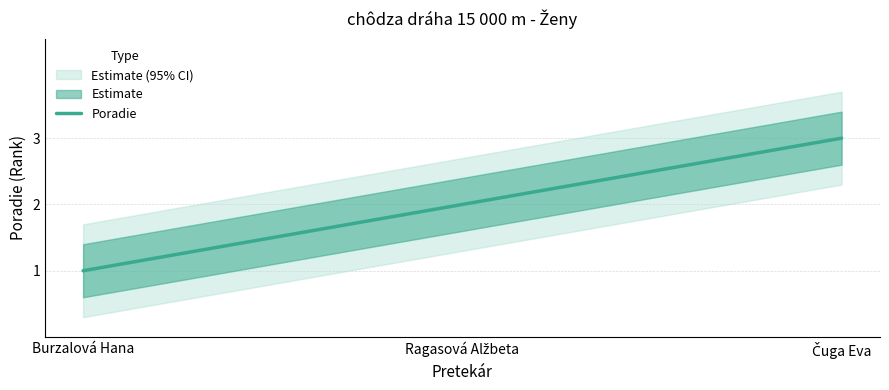

Reading left to right, list all the values displayed in this chart.

1	2	3